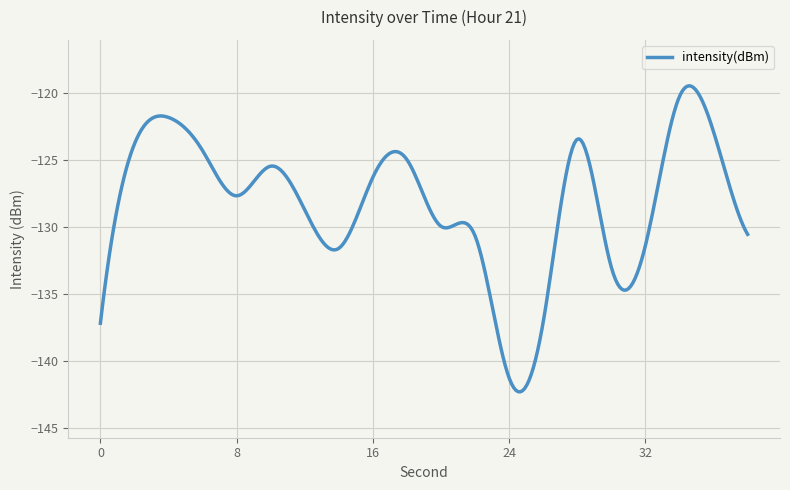

What is the difference between the maximum and minimum values?

22.8